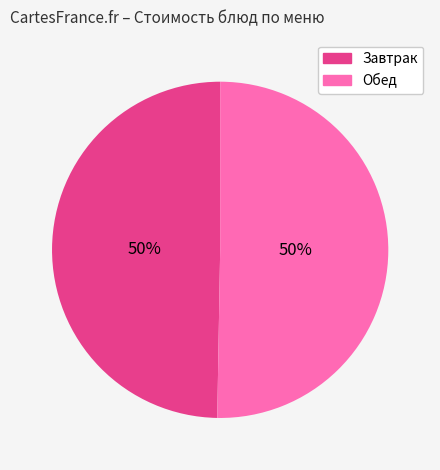

To the nearest percent, what is the average slice percentage?

50%